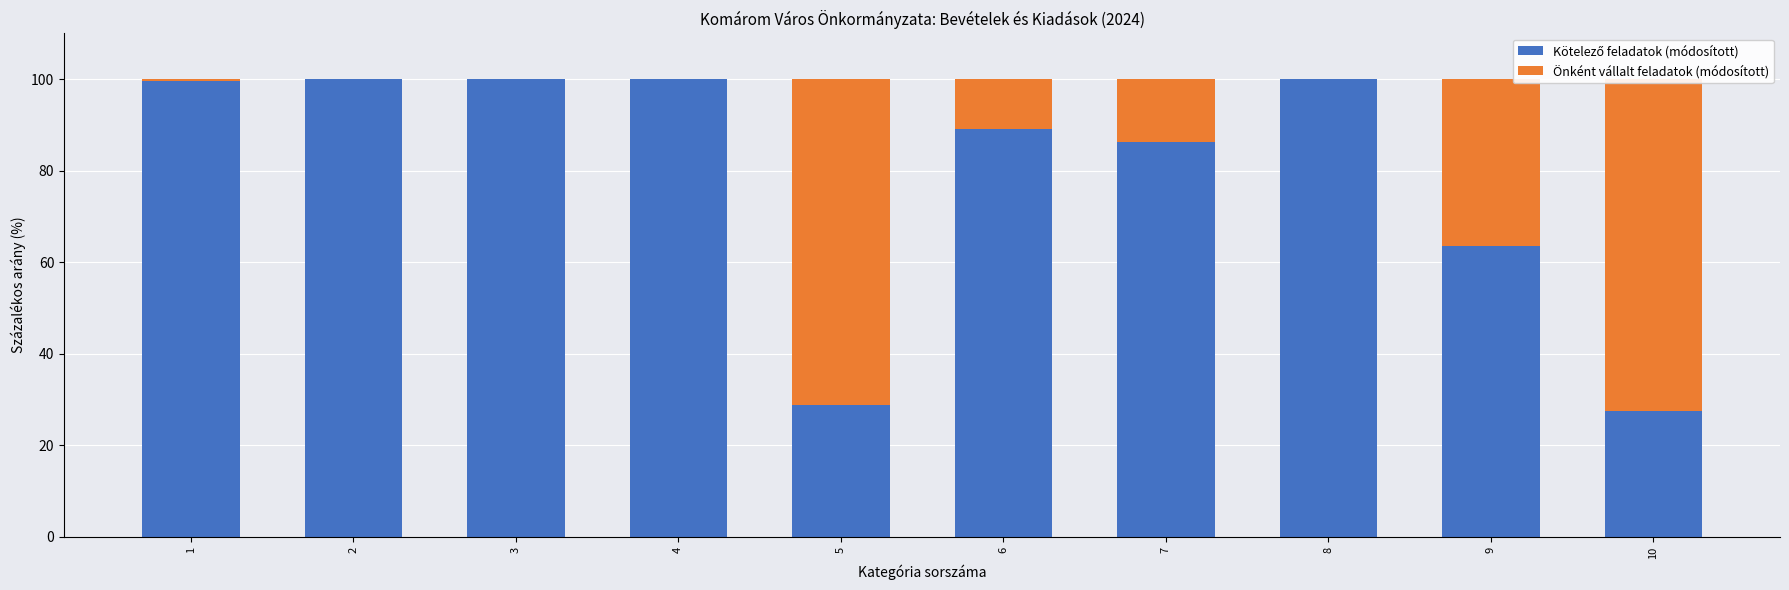

How many data points does each series have?

10